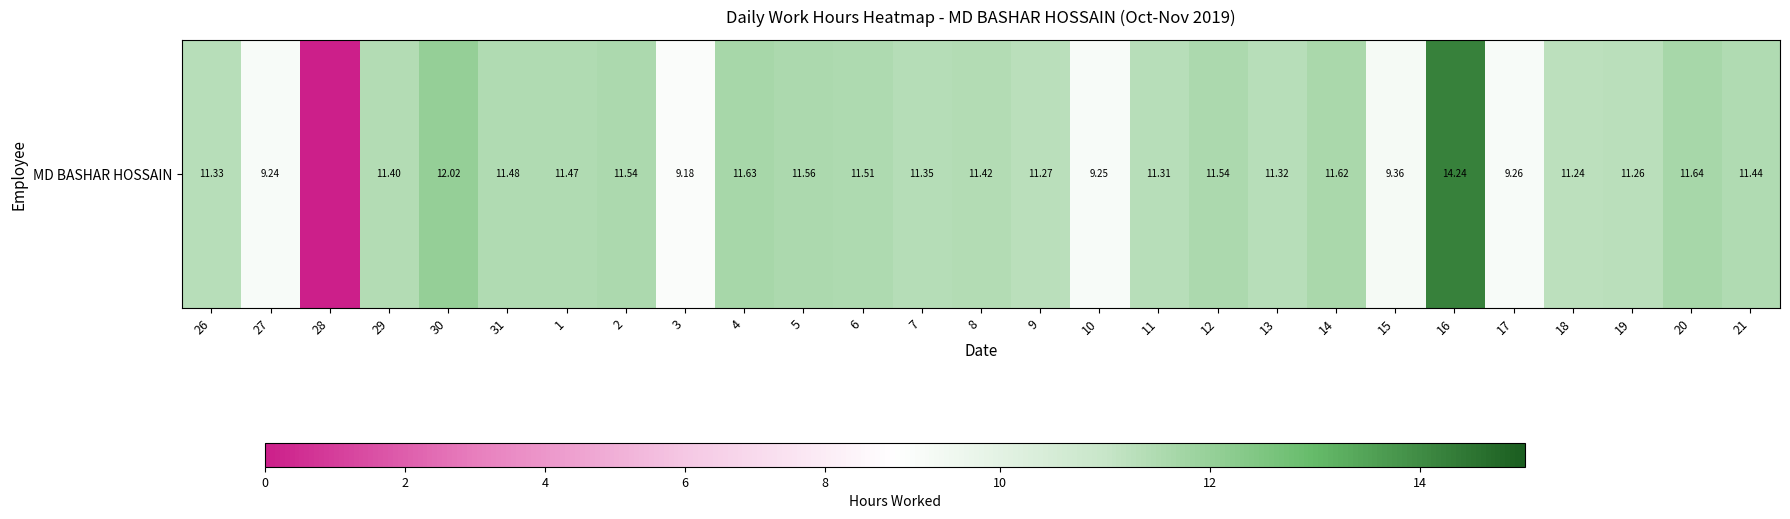

What is the difference between the maximum and second lowest values?

5.1